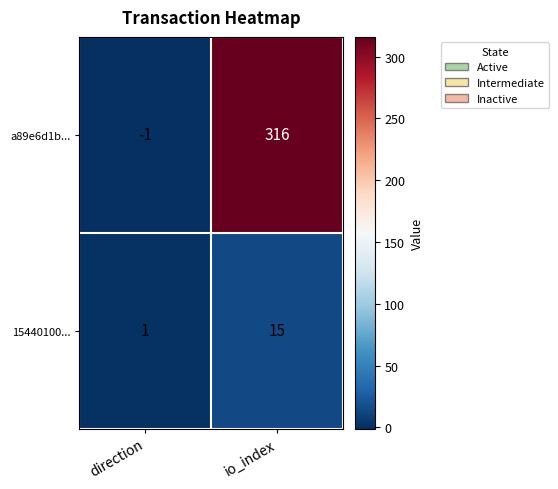

What value does the 15440100... series have at io_index, to the nearest 5?

15